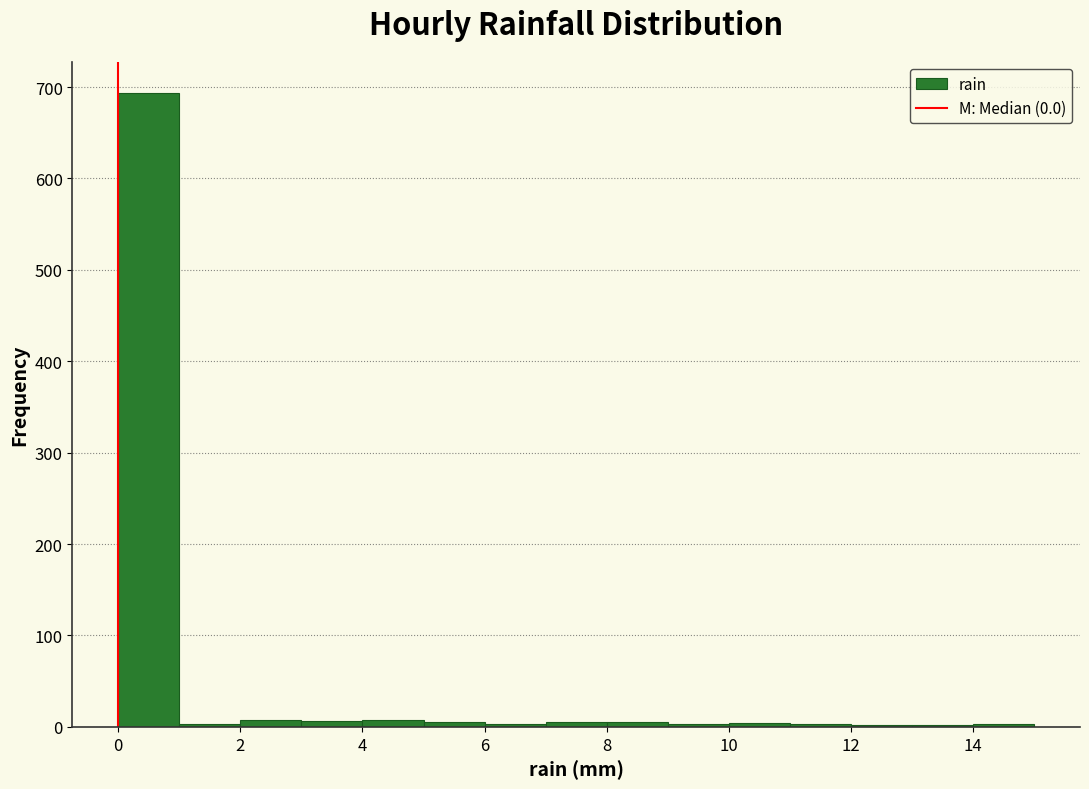

Reading left to right, list every bar in this chart as the range it spans on the x-axis followed by its height. The values are not printed on the chart, so give them approximately, as read against the axis.

0 to 1: 690
1 to 2: under 10
2 to 3: under 10
3 to 4: under 10
4 to 5: under 10
5 to 6: under 10
6 to 7: under 10
7 to 8: under 10
8 to 9: under 10
9 to 10: under 10
10 to 11: under 10
11 to 12: under 10
12 to 13: under 10
13 to 14: under 10
14 to 15: under 10